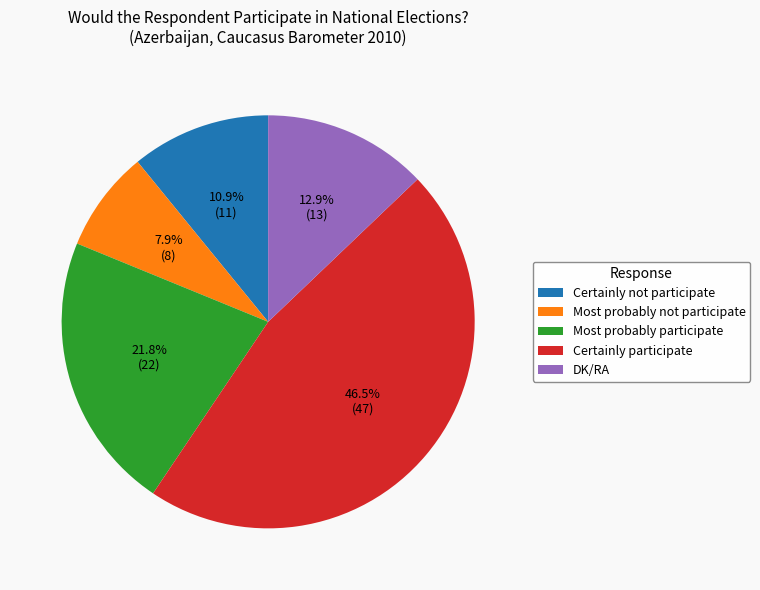

What is the largest slice in the pie chart?

Certainly participate